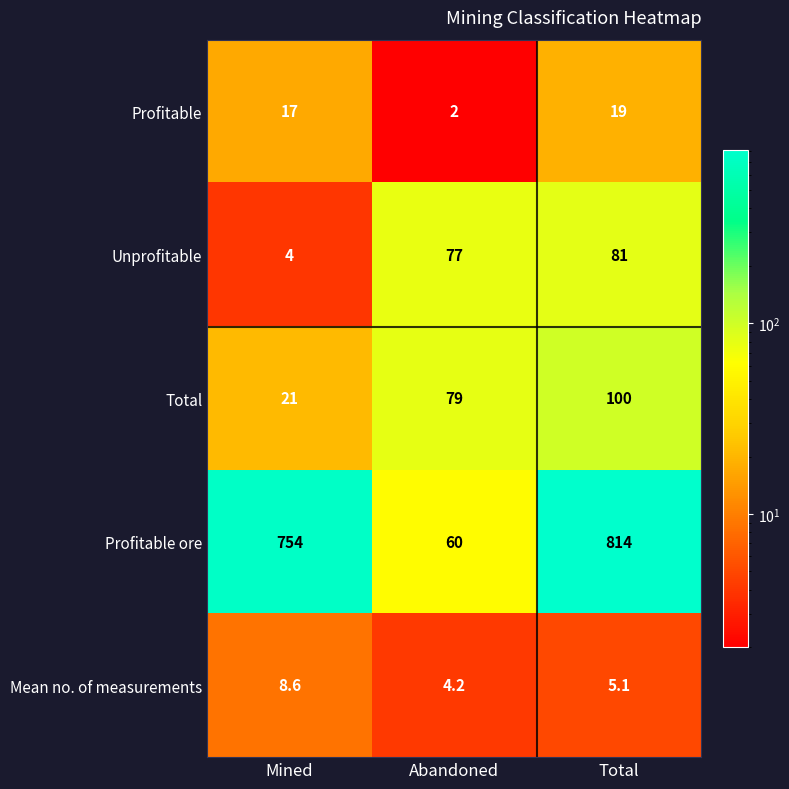

How many distinct data groups are displayed?

5